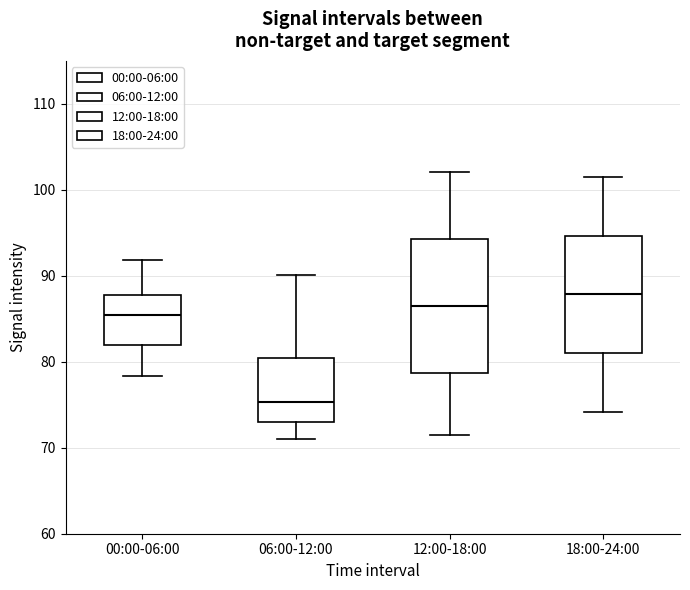

Reading left to right, transcribe this box plot: for each box, give where its median line is, the range the box spans, and where its two whiskers end, as read against the y-axis. The values are not printed on the chart, so give them approximately, as read against the axis.

00:00-06:00: median 85, box 82 to 88, whiskers 78 to 92
06:00-12:00: median 75, box 73 to 80, whiskers 71 to 90
12:00-18:00: median 87, box 79 to 94, whiskers 72 to 102
18:00-24:00: median 88, box 81 to 95, whiskers 74 to 102